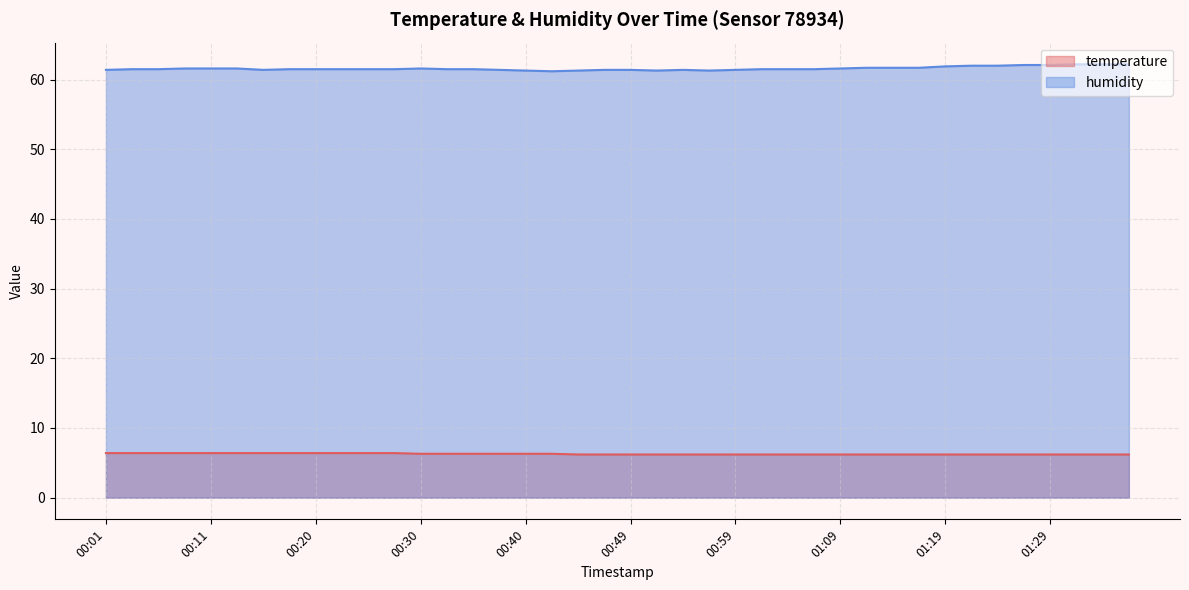

At which category is the sum across all series the highest?

01:31